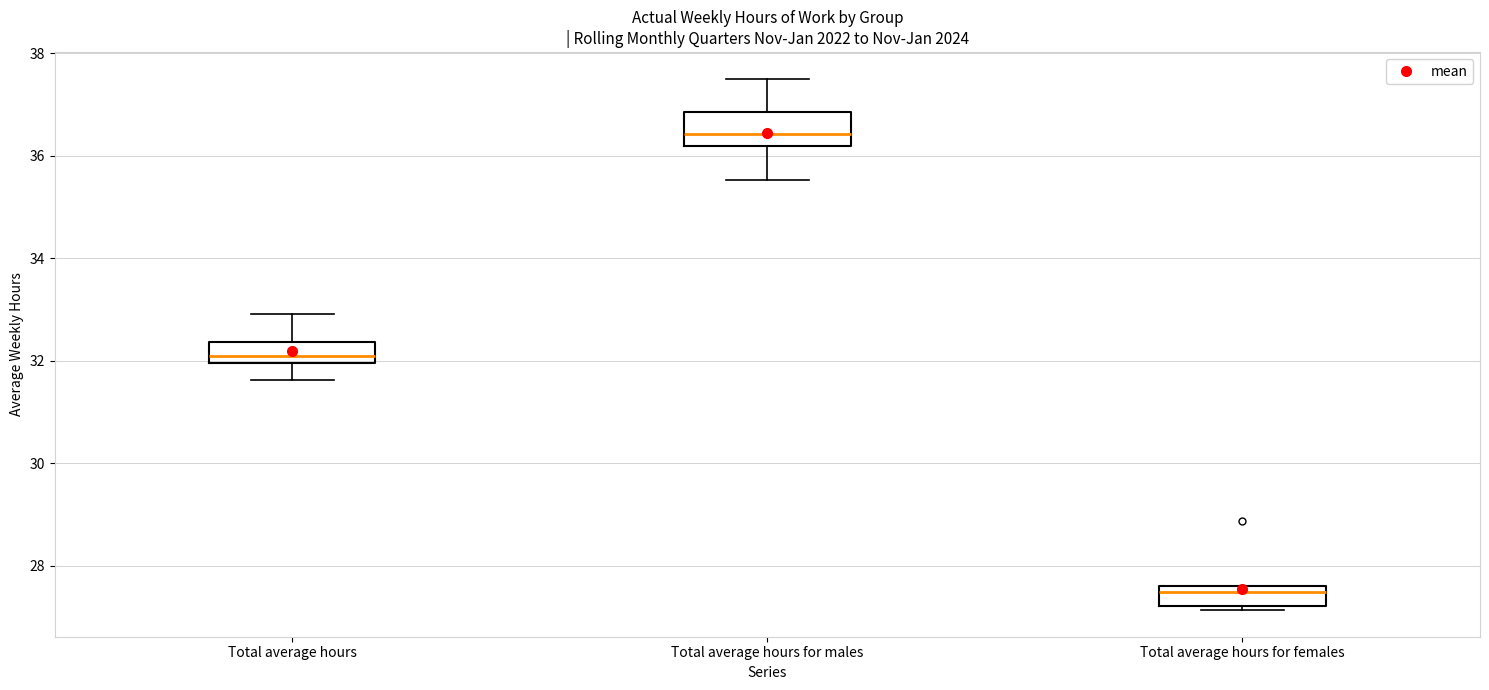

Where is the upper edge of the box for Total average hours for females on the y-axis? The values are not printed on the chart, so give them approximately, as read against the axis.

27.6